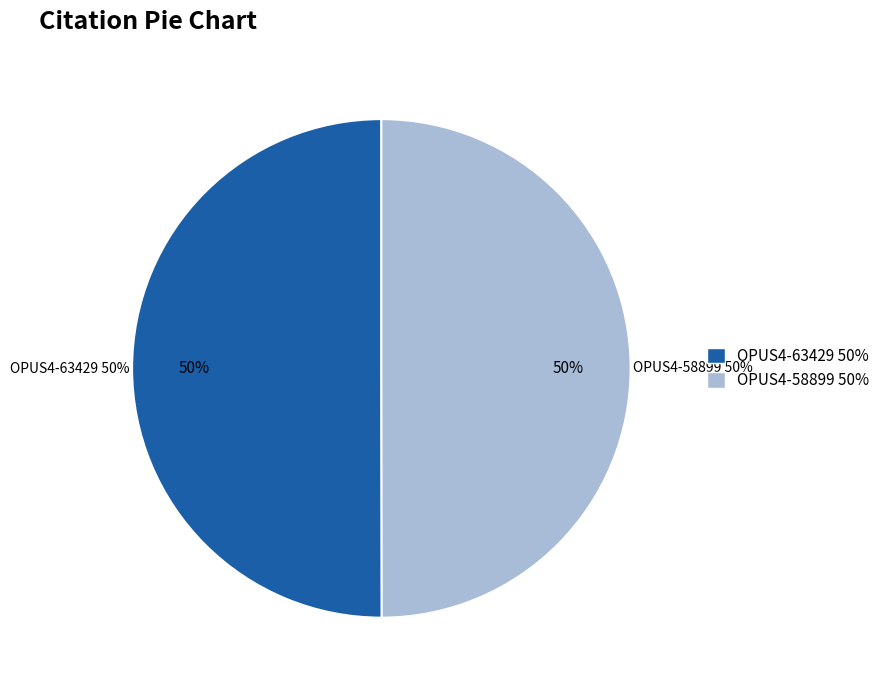

What percentage is the OPUS4-63429 slice, to the nearest percent?

50%